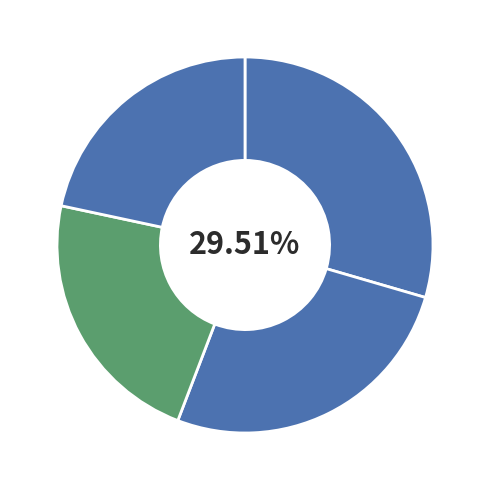

Rank the categories by value from lowest to highest.

2018, 2017, 2016, 2015